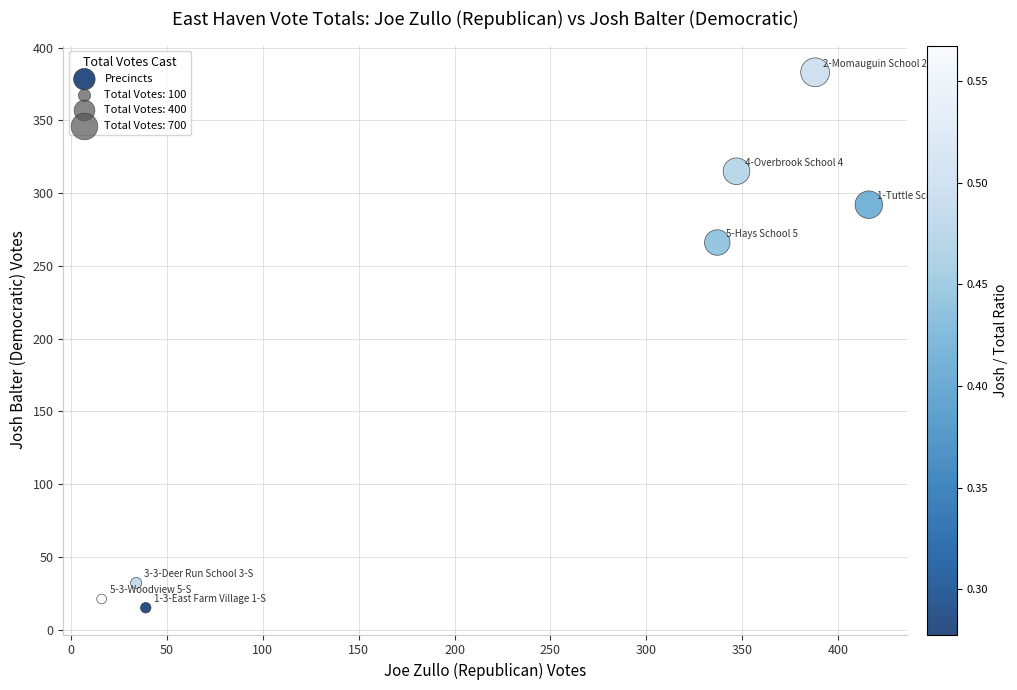

What is the range of X values (max minus min)?

400